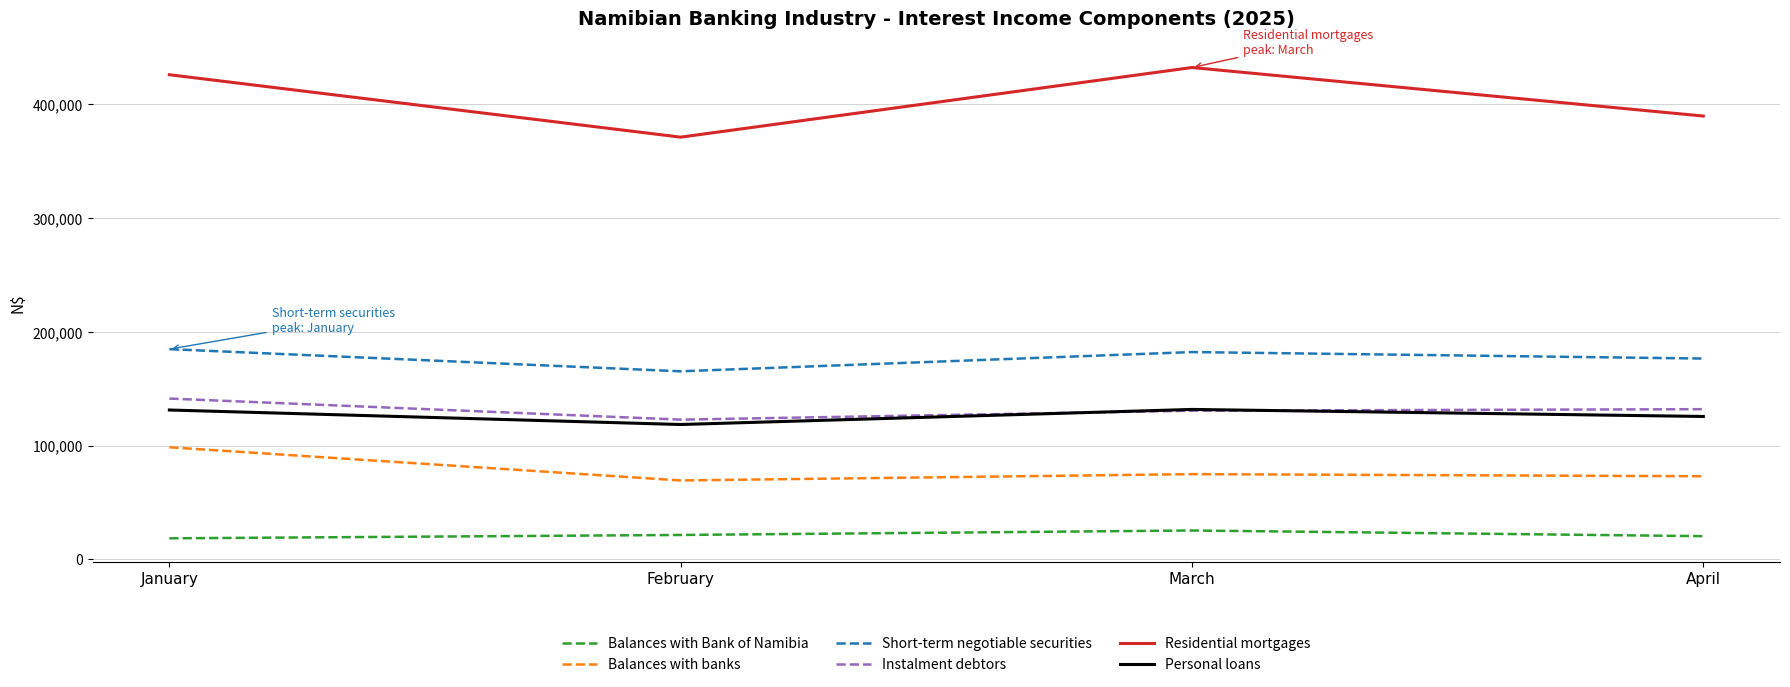

Rank the series by their maximum value, from highest to lowest.

Residential mortgages, Short-term negotiable securities, Instalment debtors, Personal loans, Balances with banks, Balances with Bank of Namibia